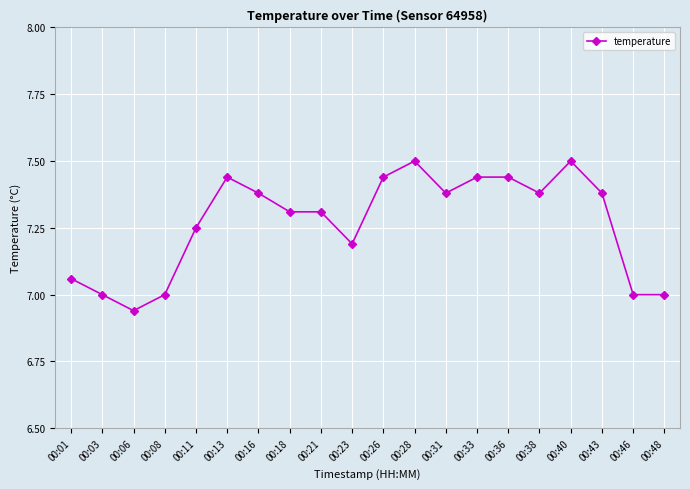

Read the value at 00:40.

7.5